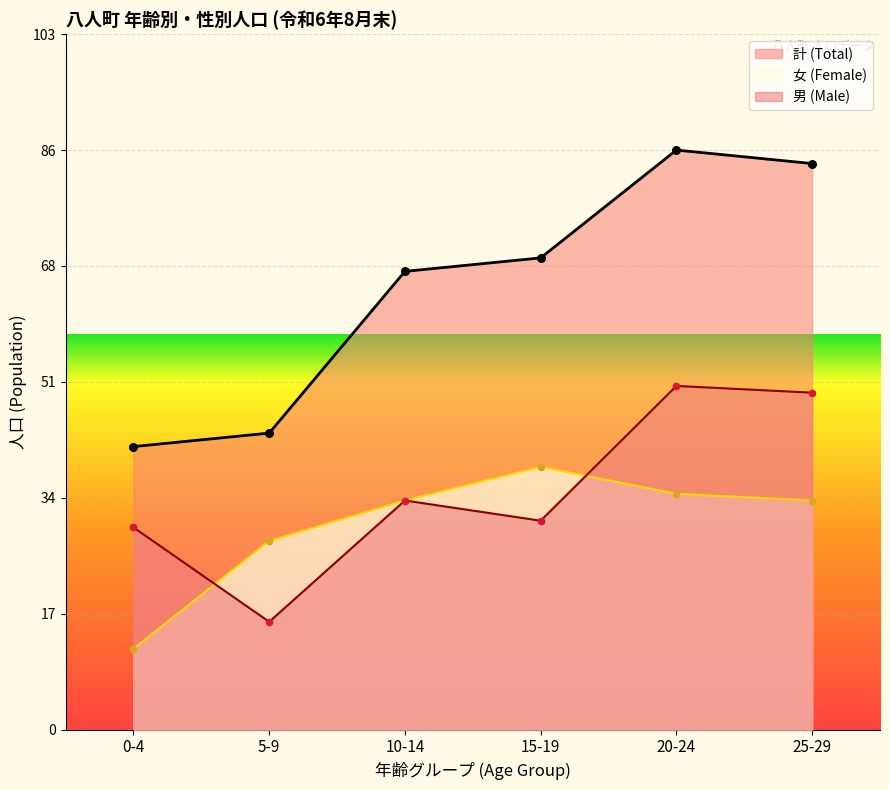

At how many categories does at least one series exceed 33?

6